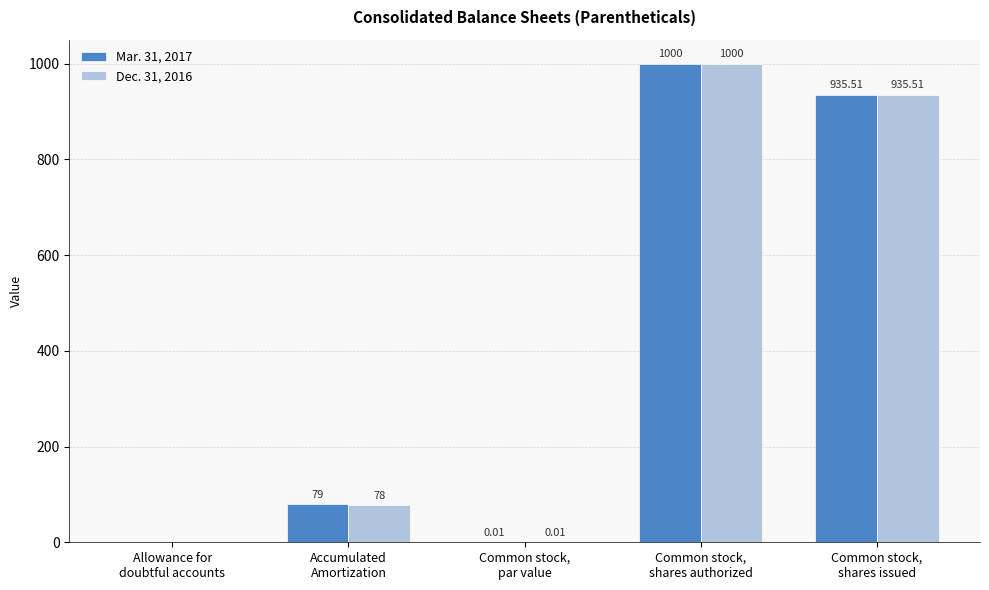

What are all the series names shown in the legend?

Mar. 31, 2017, Dec. 31, 2016